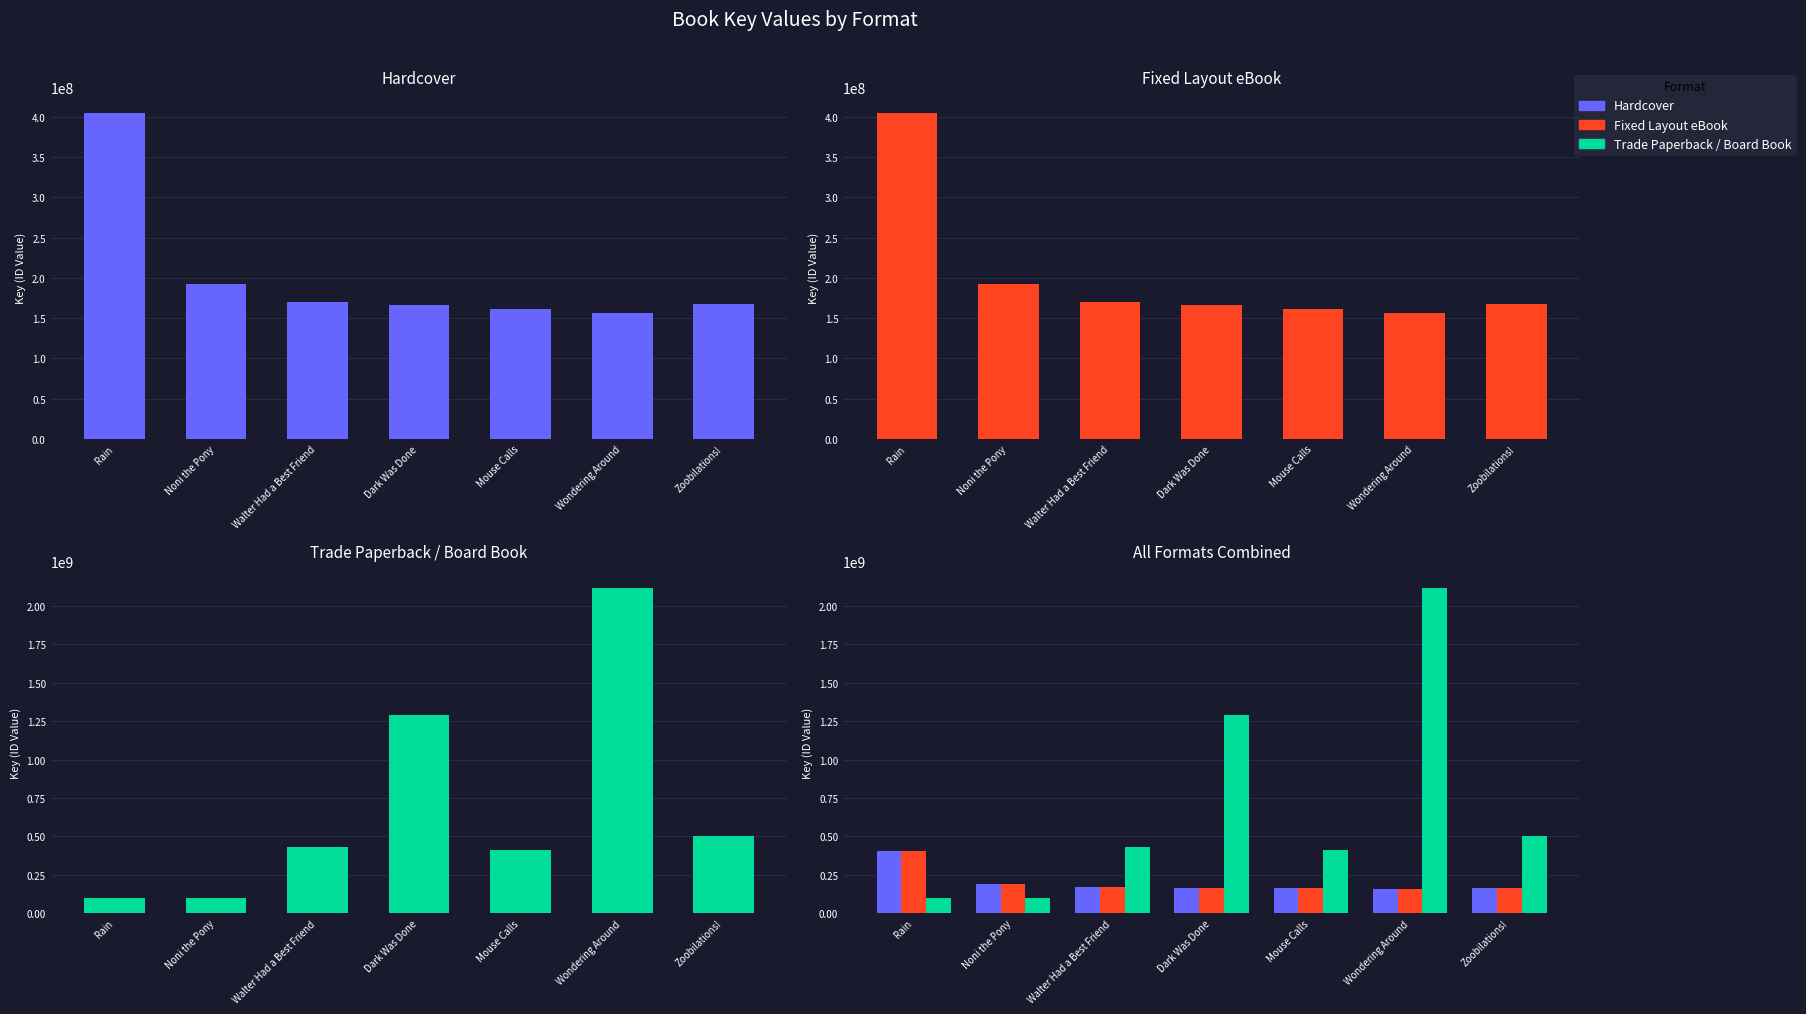

Between Dark Was Done and Zoobilations!, which is larger?

Zoobilations!